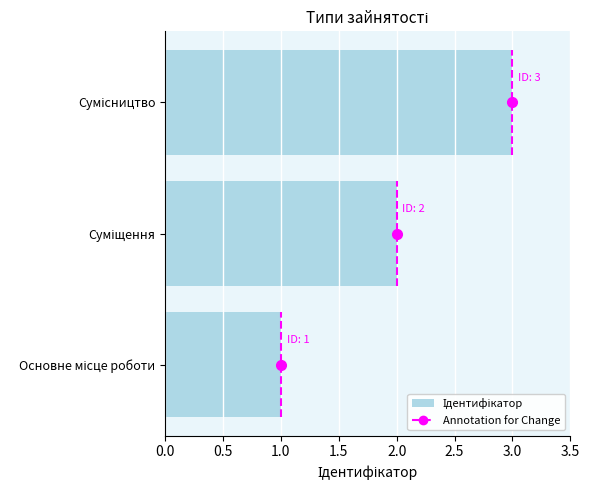

What is the maximum value shown in the chart?

3